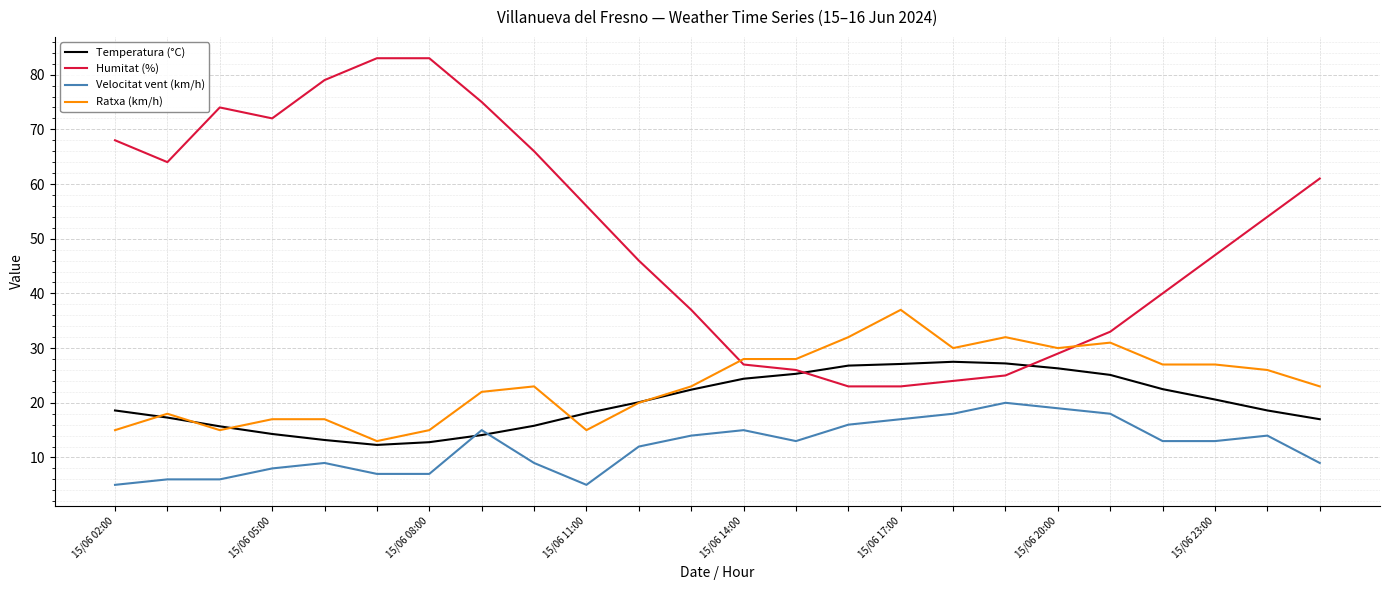

List the series in order of their peak value, highest first.

Humitat (%), Ratxa (km/h), Temperatura (°C), Velocitat vent (km/h)